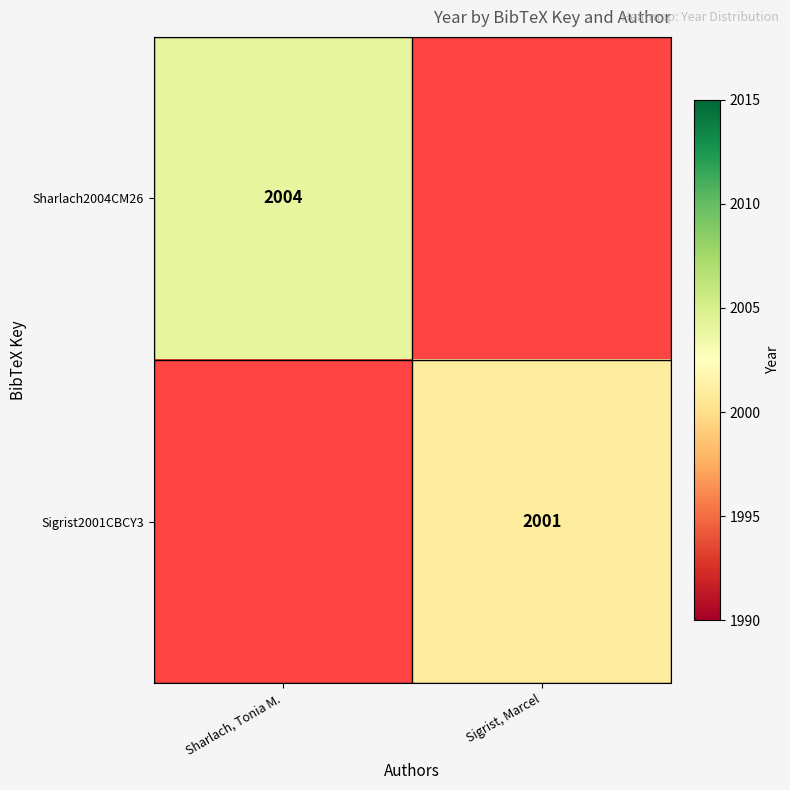

True or false: Sharlach2004CM26 has a value of 469.3 at Sharlach, Tonia M..

False